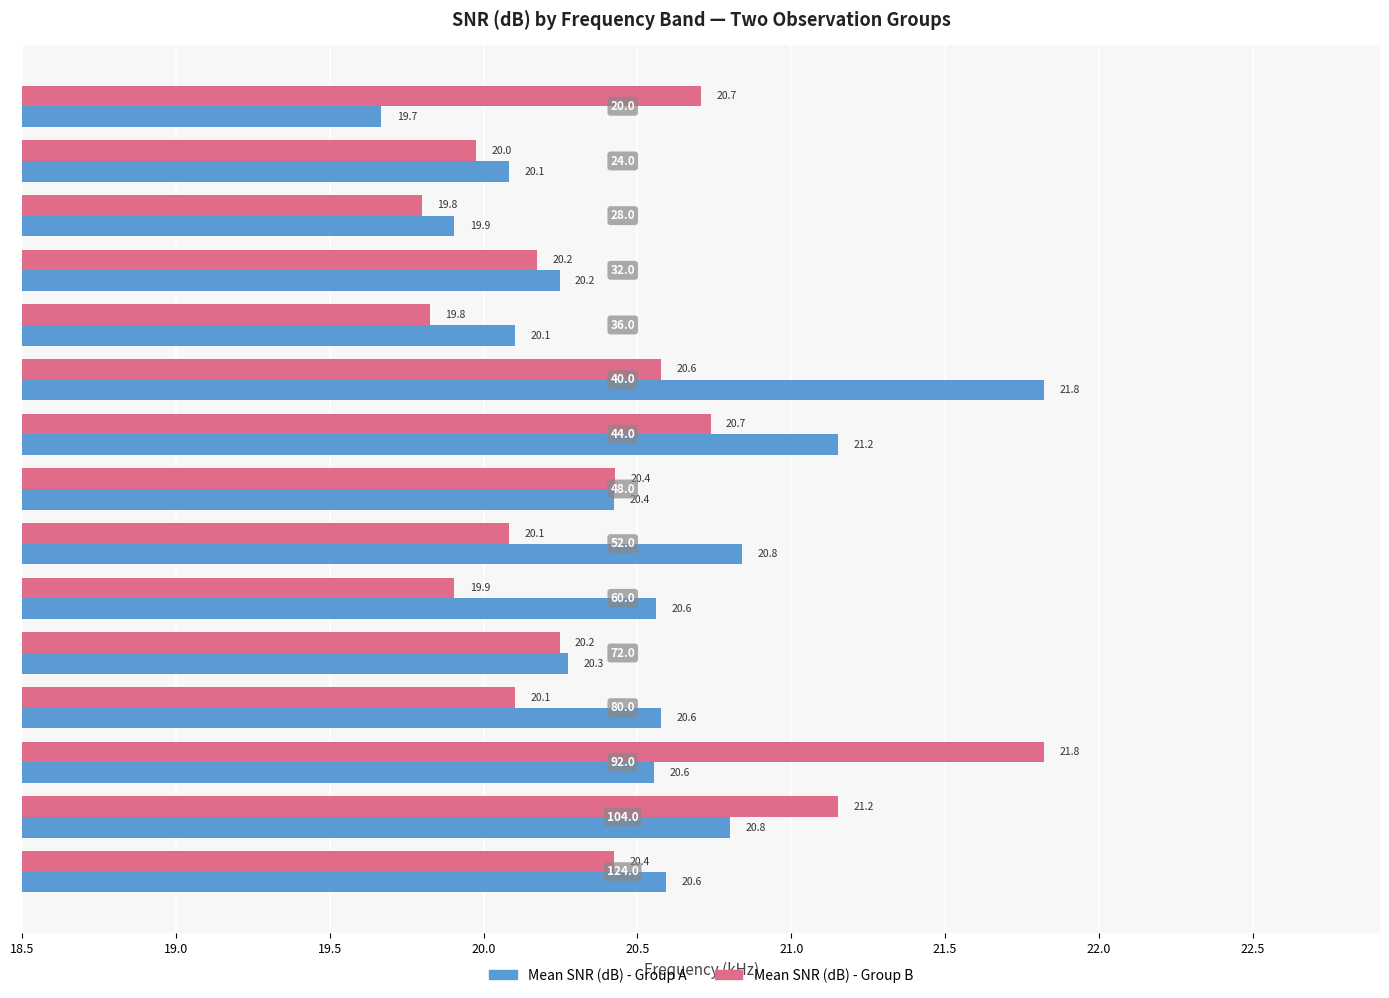

What is the minimum value for Mean SNR (dB) - Group A?

19.7